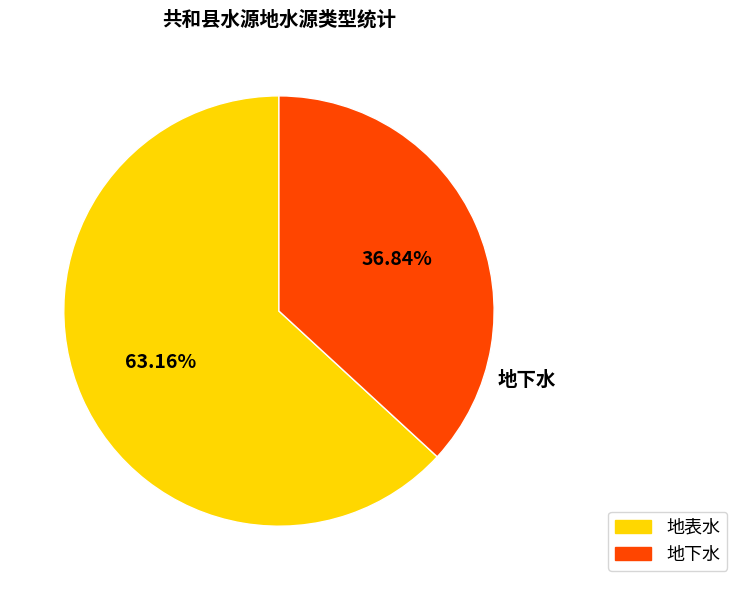

True or false: 地下水 accounts for 23% of the total.

False